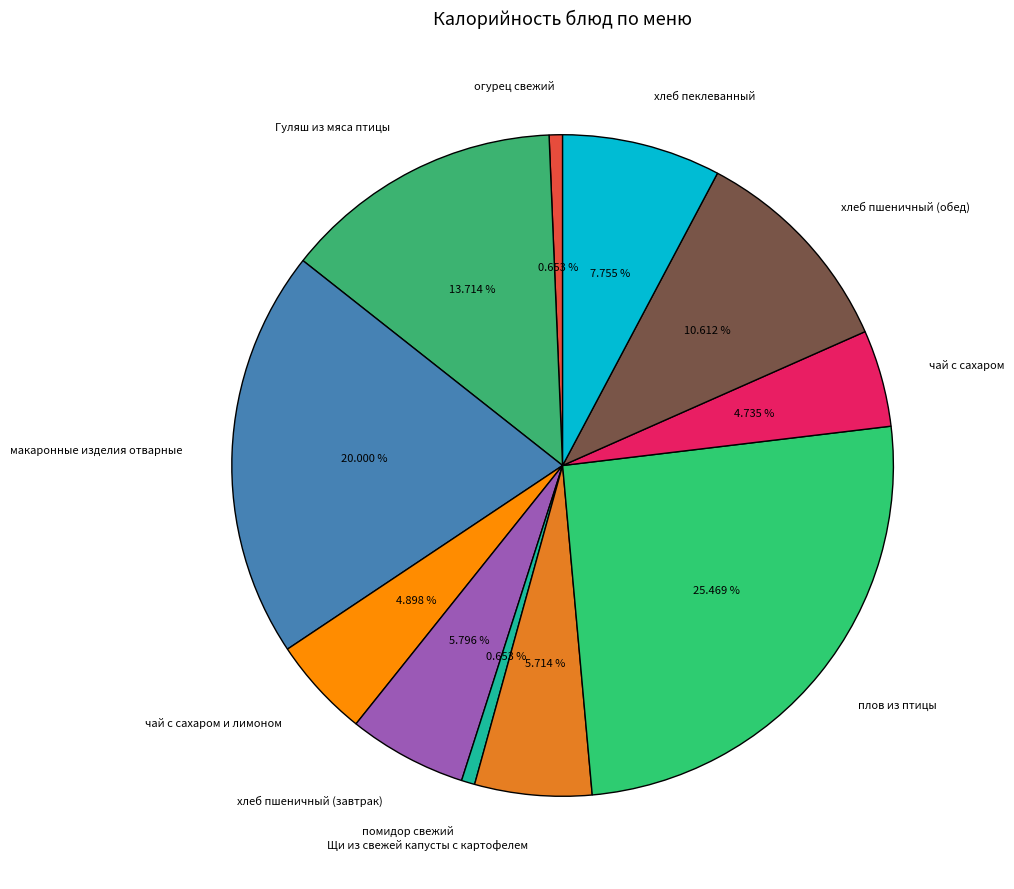

Which category has the biggest portion of the pie?

плов из птицы